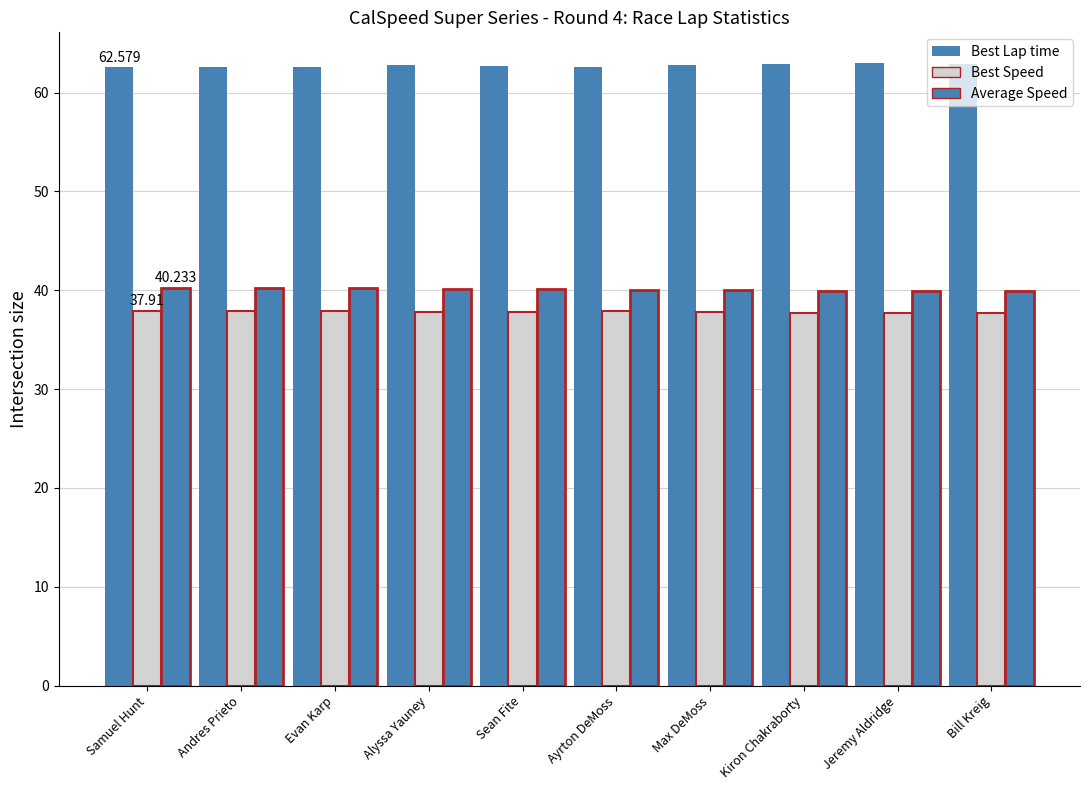

What is the label of the 4th bar from the left?

Alyssa Yauney